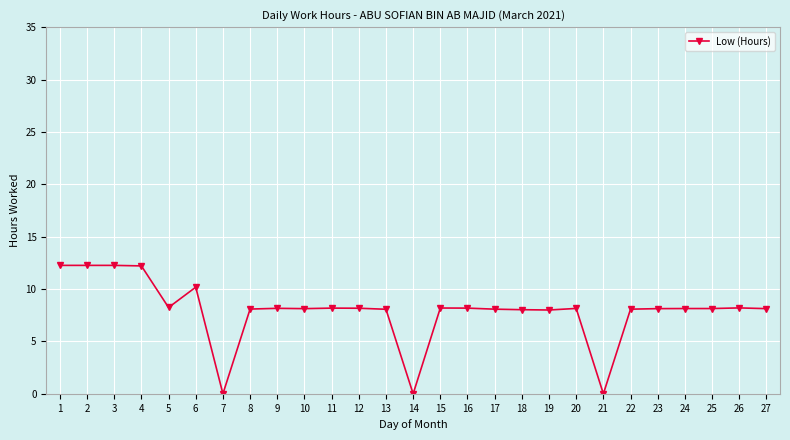

What is the difference between the values at 7 and 24?

8.1